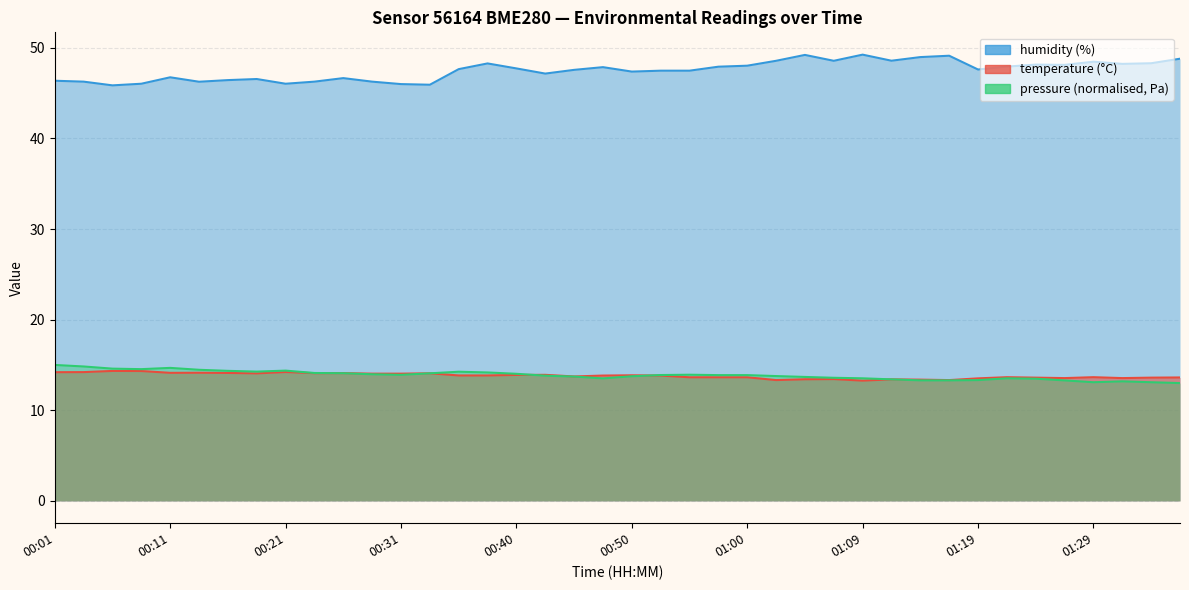

What is the total value across all series at 00:09?

60.4